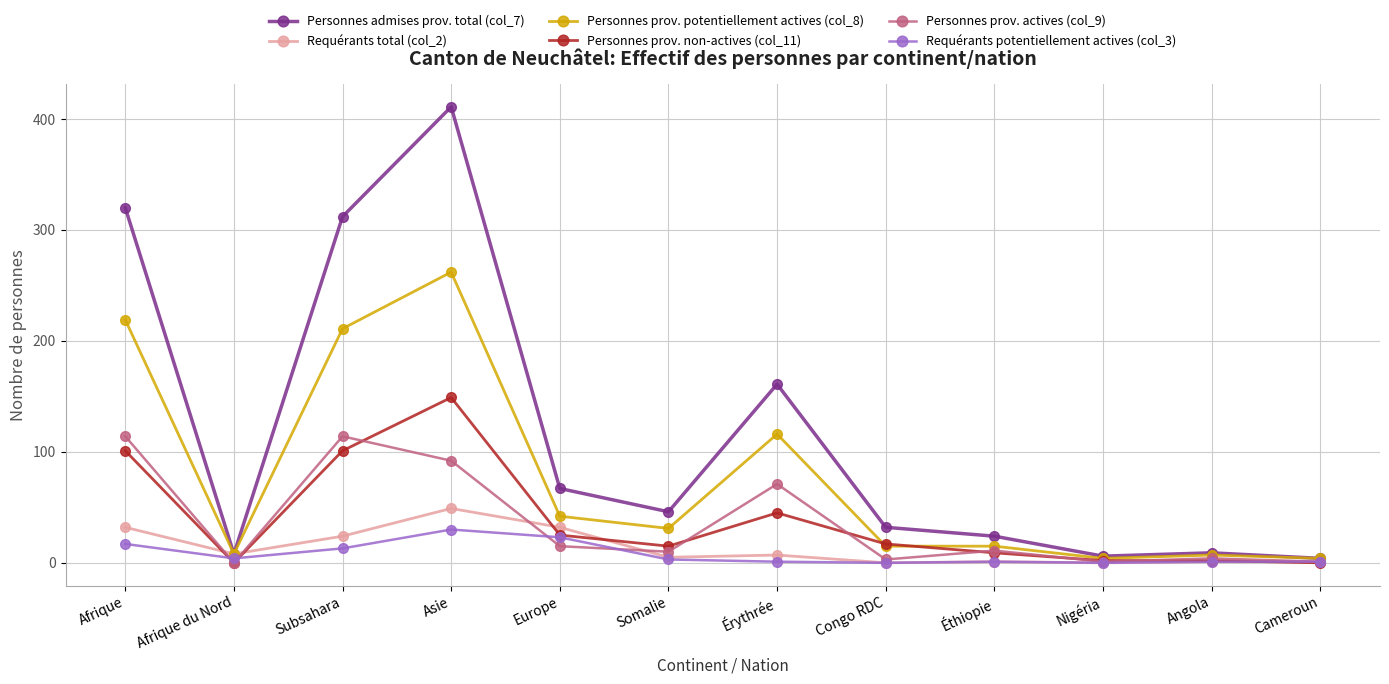

True or false: Personnes admises prov. total (col_7) has a value of 24 at Éthiopie.

True